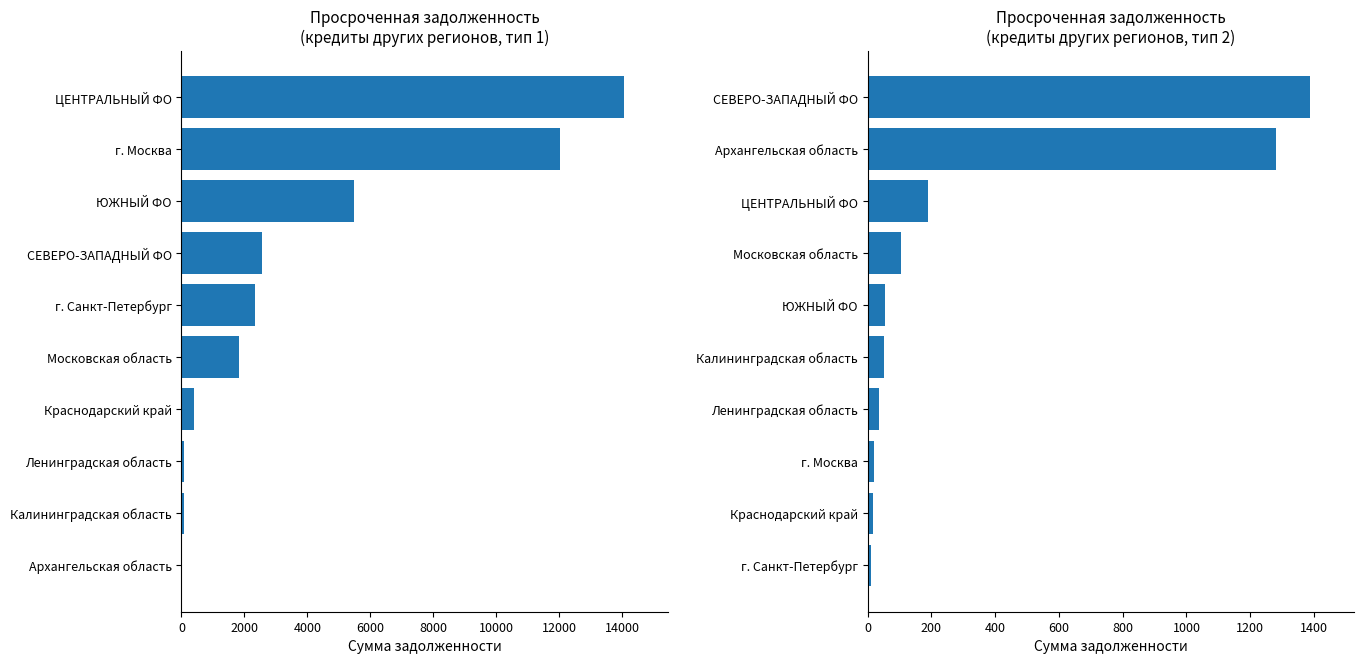

What is the difference between the second highest and second lowest values in the кредитными организациями других регионов (col_2) series?

11935